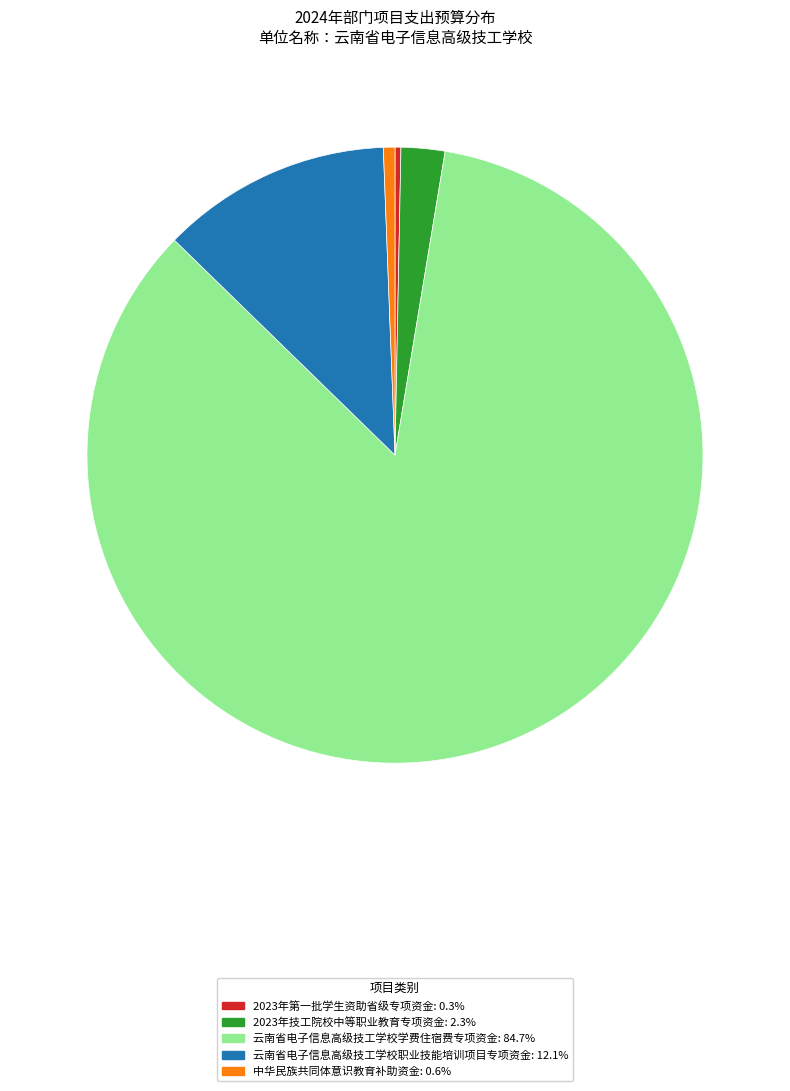

Count the number of slices in the pie.

5